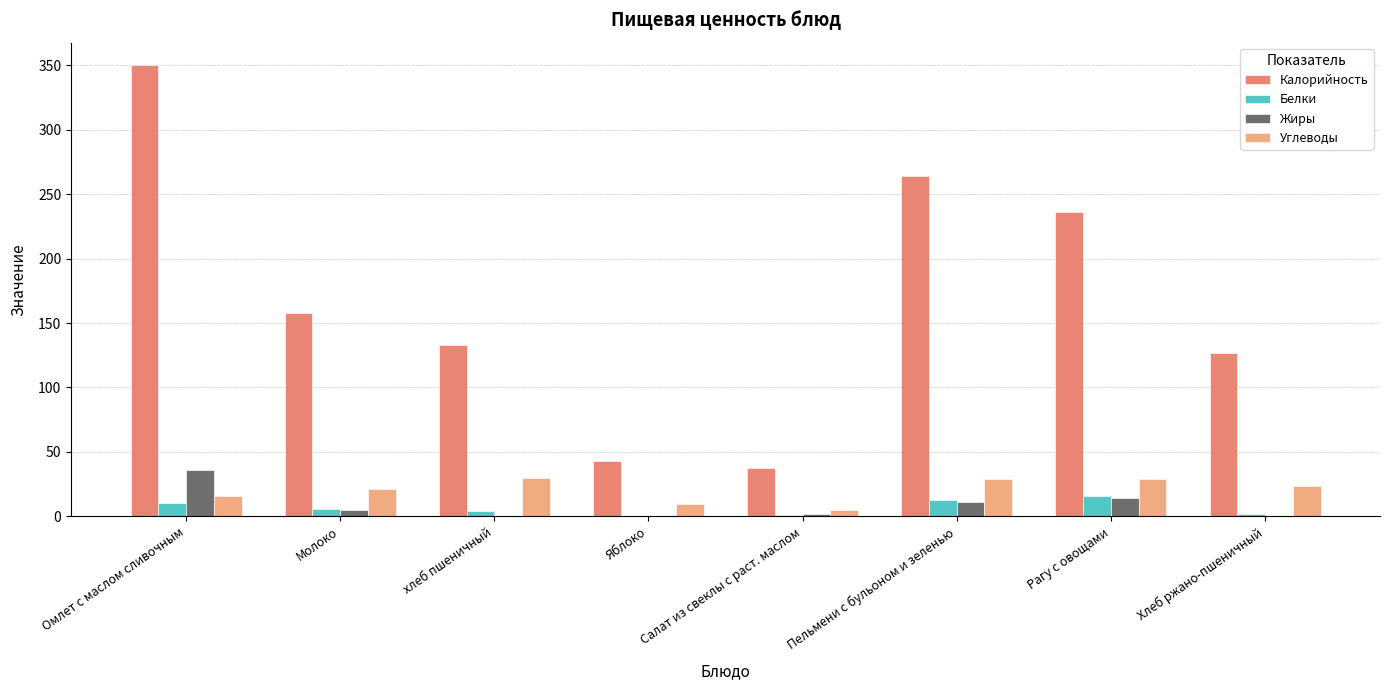

True or false: Жиры has a value of 20.4 at Омлет с маслом сливочным.

False